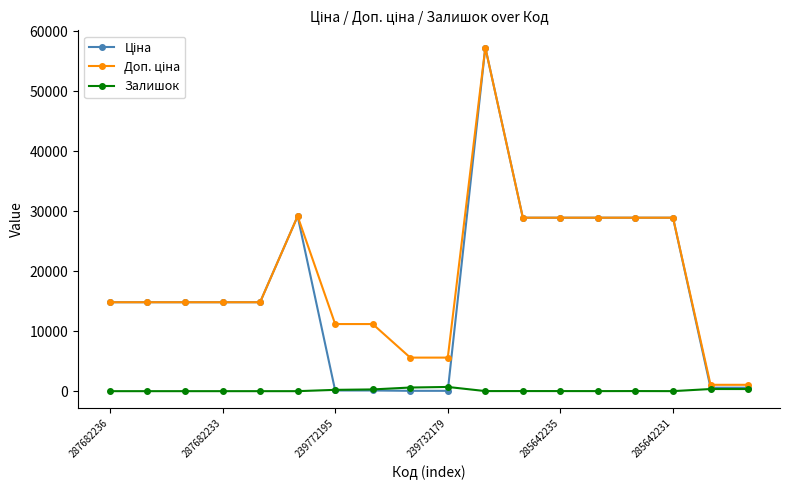

How many lines are shown in the chart?

3